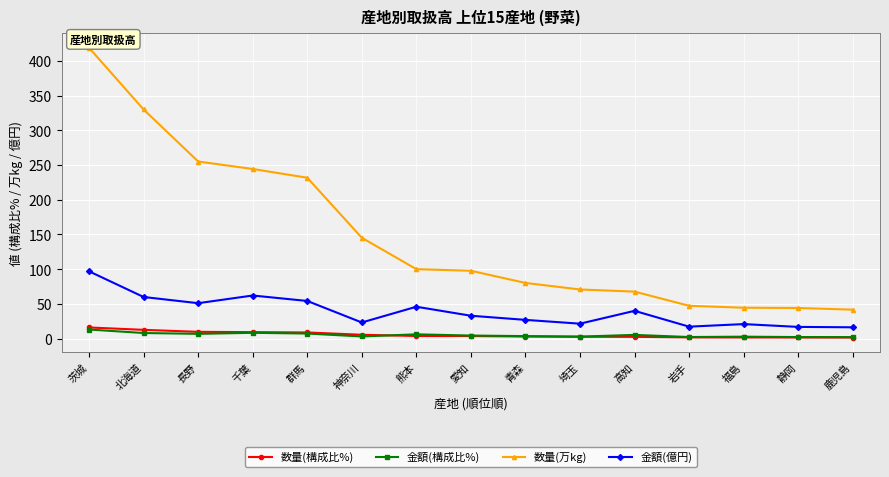

The 金額(億円) series shows 17.3 at 岩手. True or false?

True